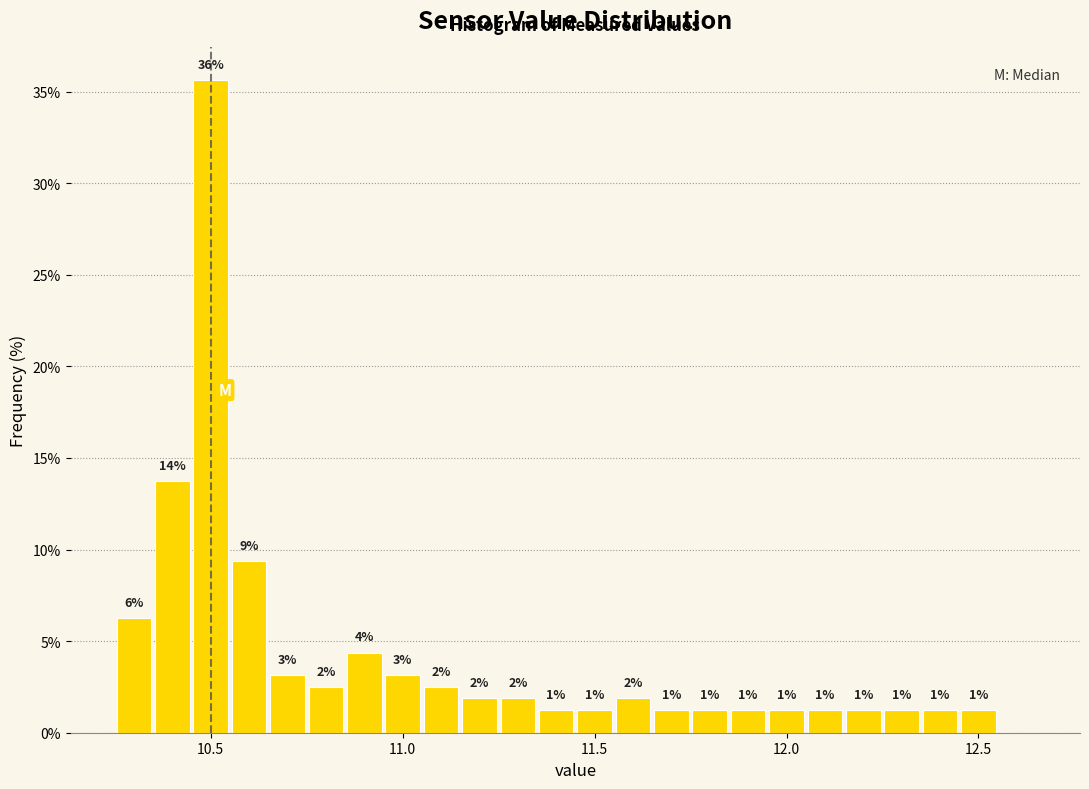

Read against the x-axis, roughly where is the centre of the tallest bar?

10.50